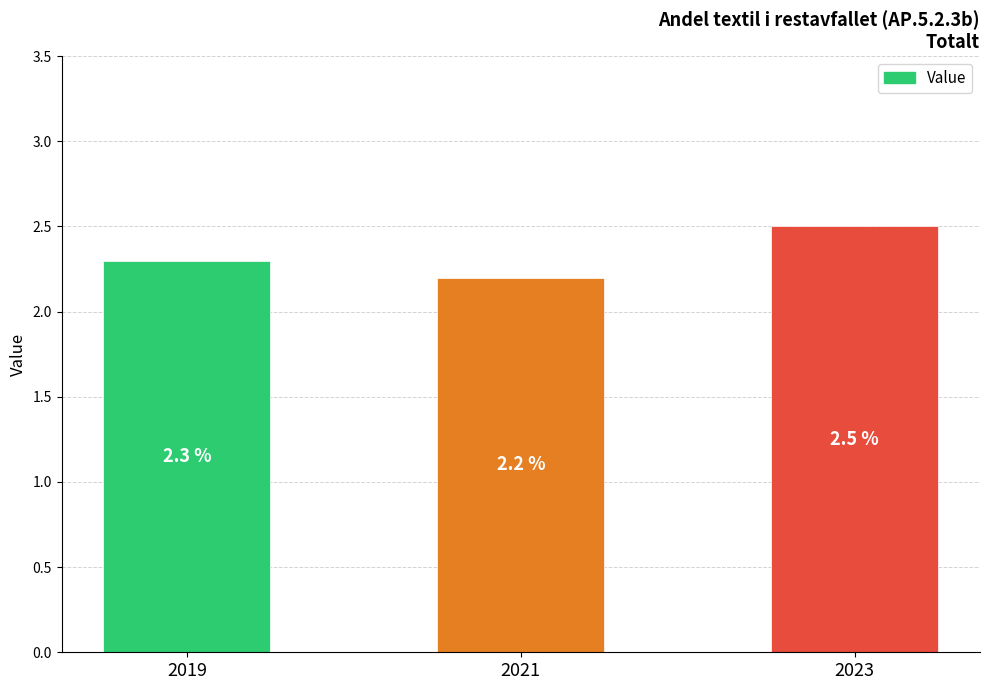

Rank the categories by value from lowest to highest.

2021, 2019, 2023